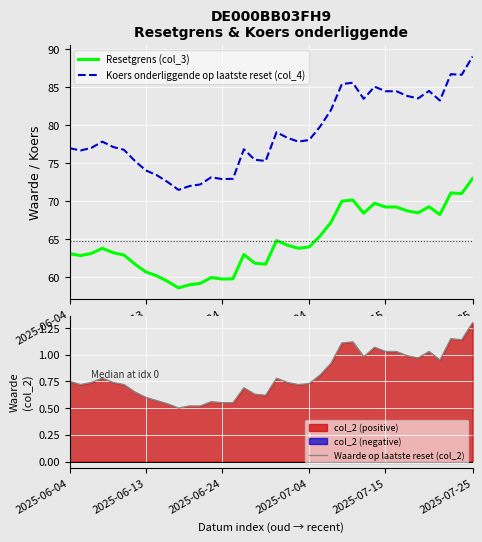

What is the difference between the maximum and minimum values in the Waarde op laatste reset (col_2) series?

0.8